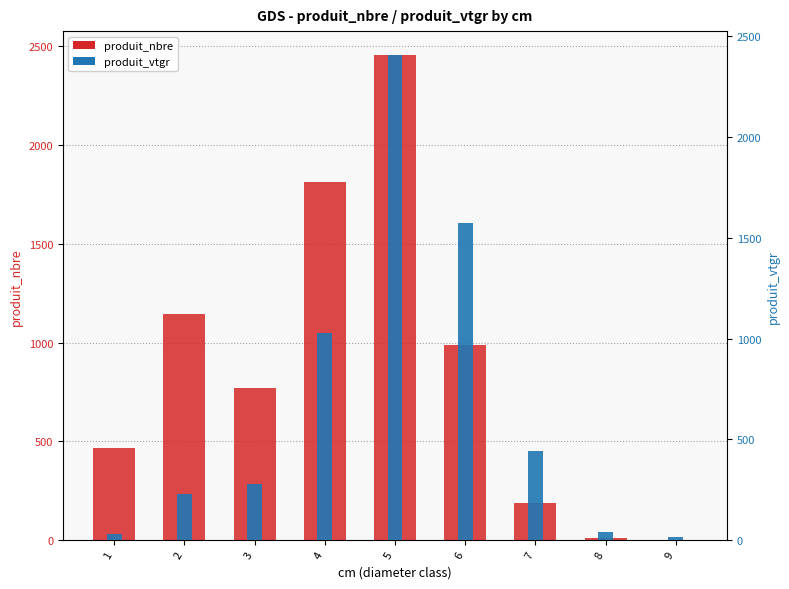

What is the value of the produit_nbre bar at the 9th from the left?

4.0